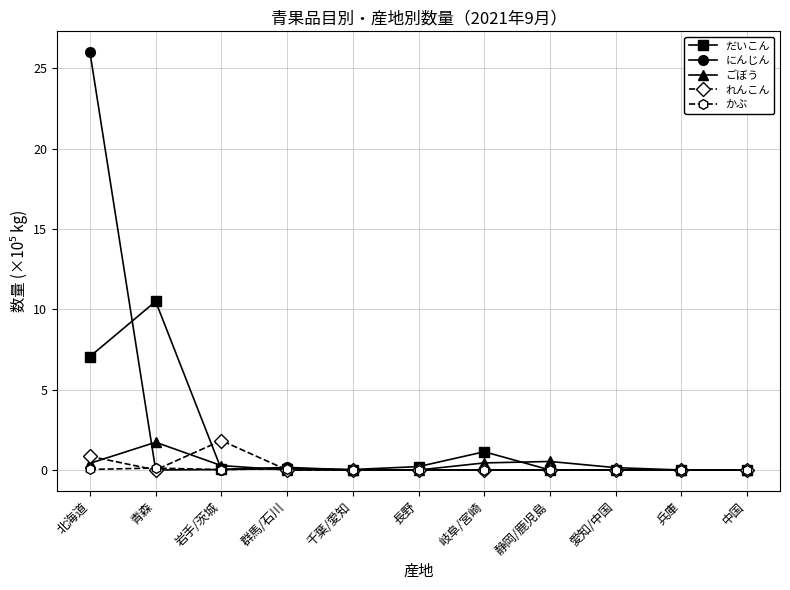

At which category is the sum across all series the highest?

北海道